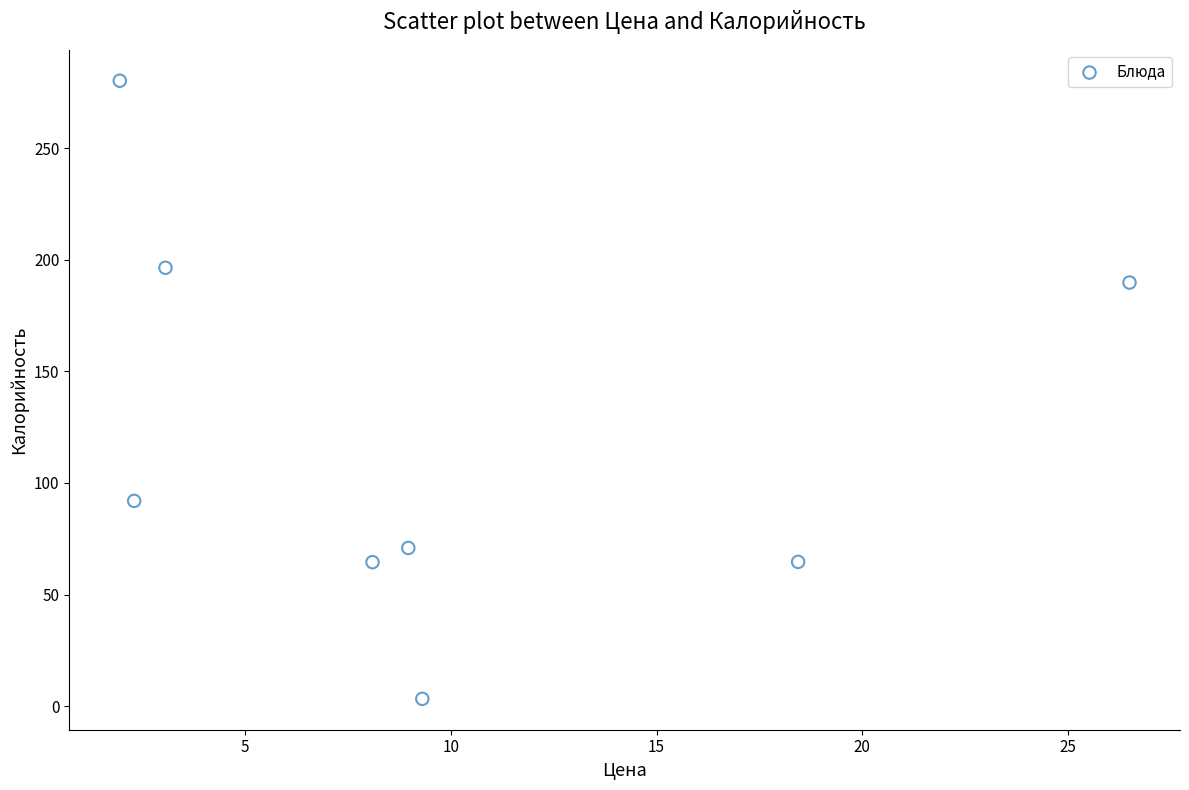

What is the average X value?

9.8